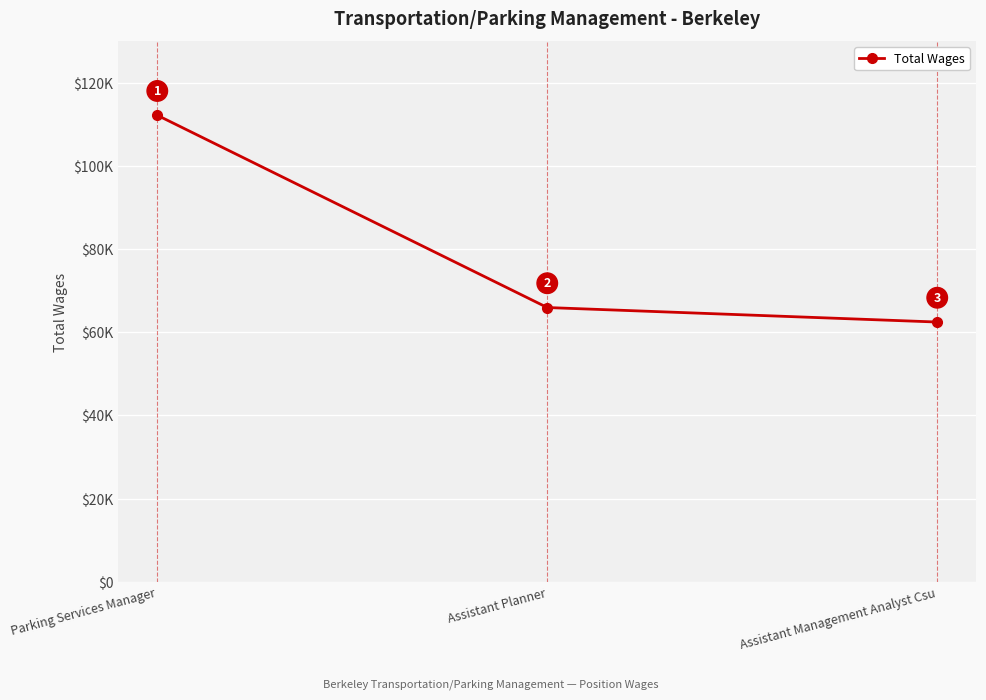

True or false: the data shows 20098 at Assistant Planner.

False